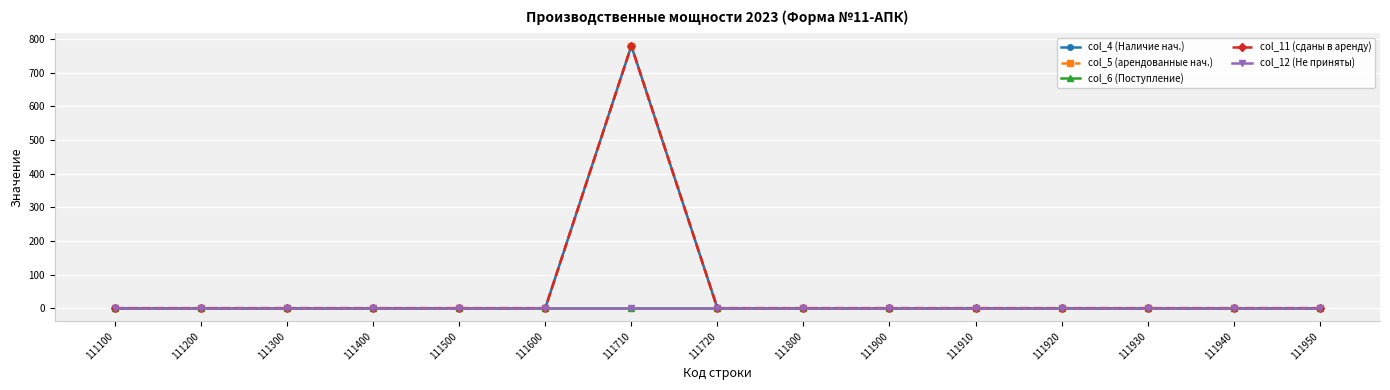

Rank the categories by col_12 (Не приняты) value from highest to lowest.

111100, 111200, 111300, 111400, 111500, 111600, 111710, 111720, 111800, 111900, 111910, 111920, 111930, 111940, 111950